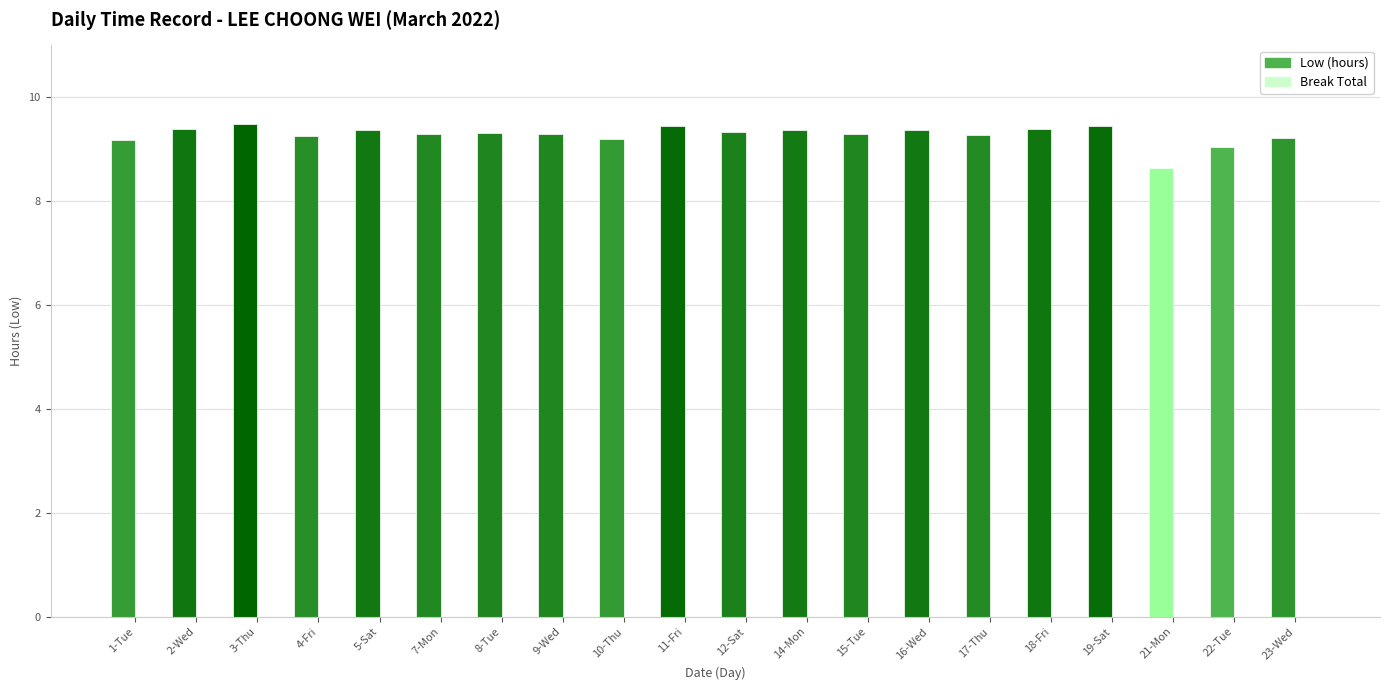

Are the bars horizontal?

No